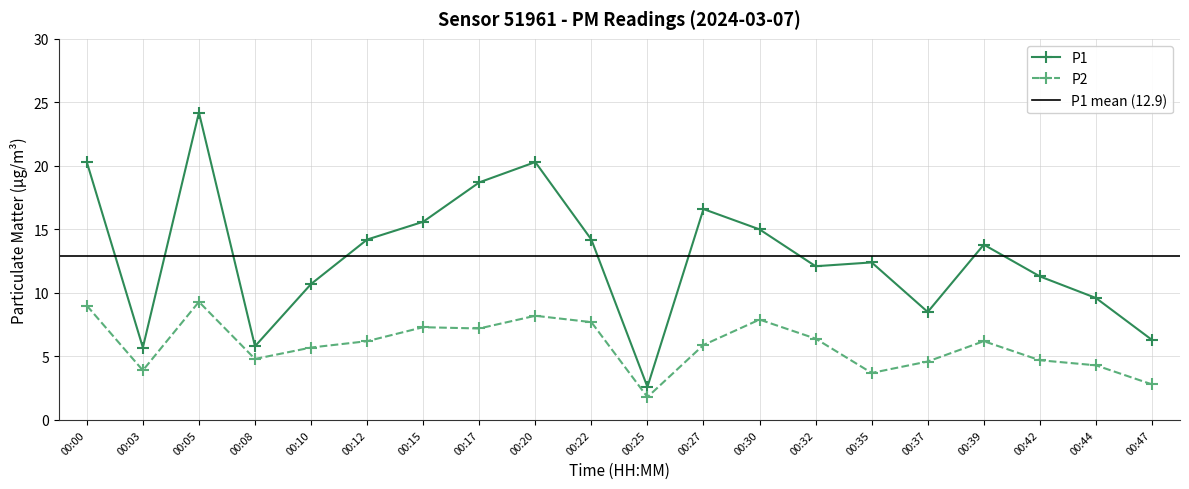

How many values in the P1 series exceed 13?

10